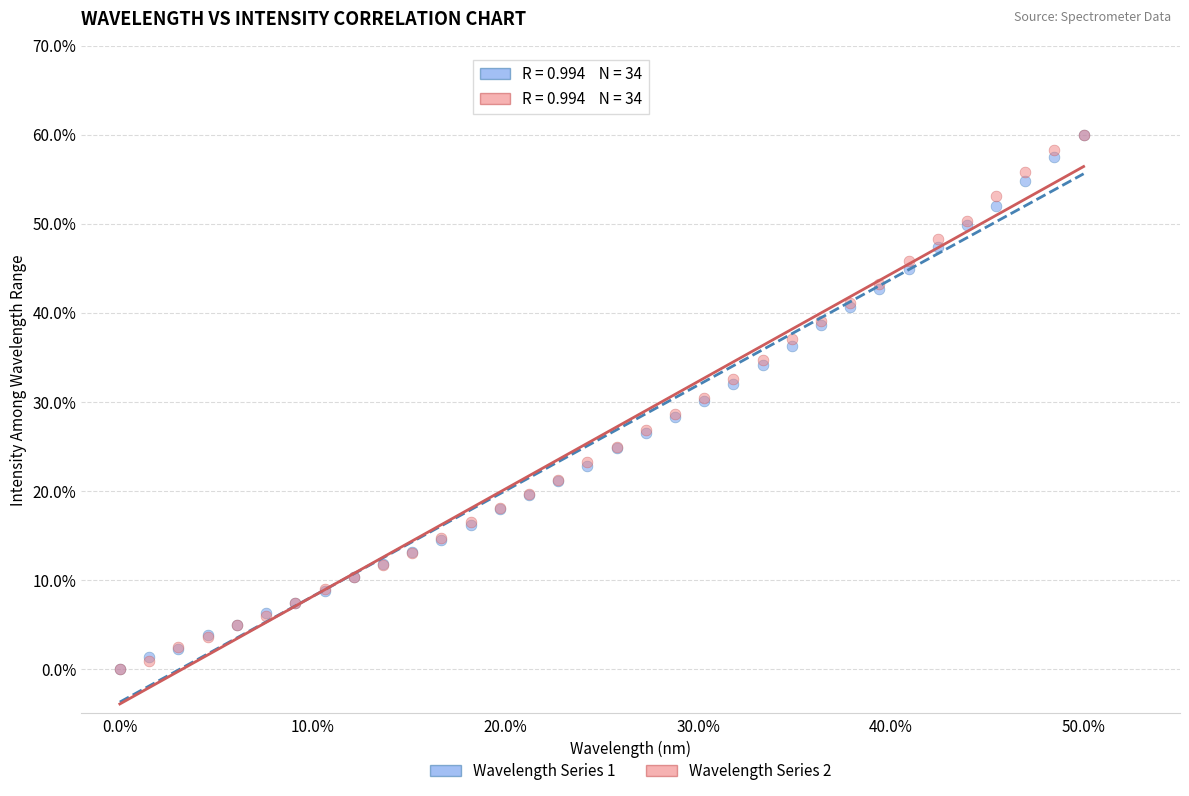

What are all the series names shown in the legend?

Wavelength Series 1, Wavelength Series 2